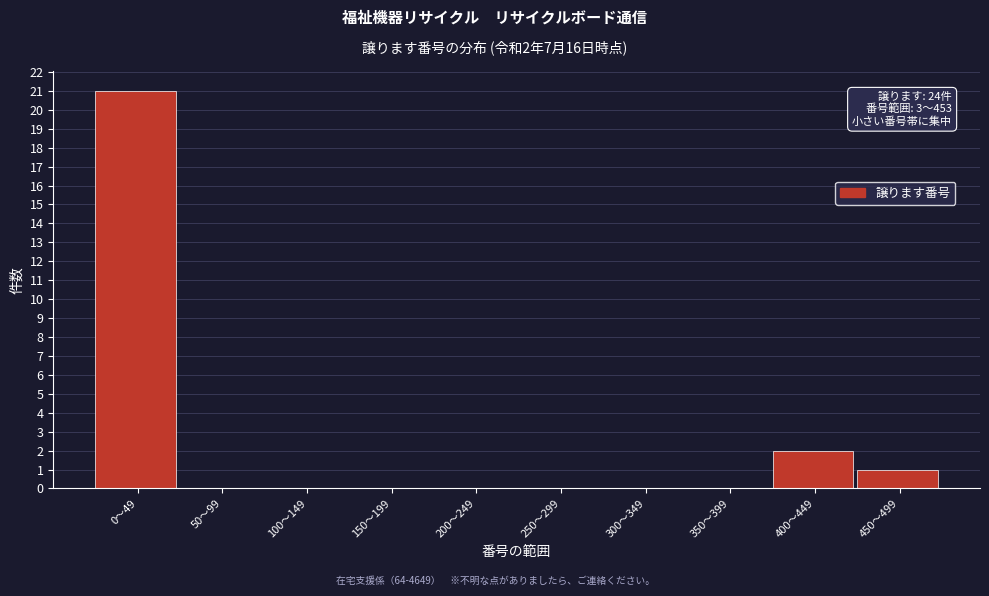

Reading right to left, extract all data points from this chart.

450〜499=1	400〜449=2	350〜399=0	300〜349=0	250〜299=0	200〜249=0	150〜199=0	100〜149=0	50〜99=0	0〜49=21